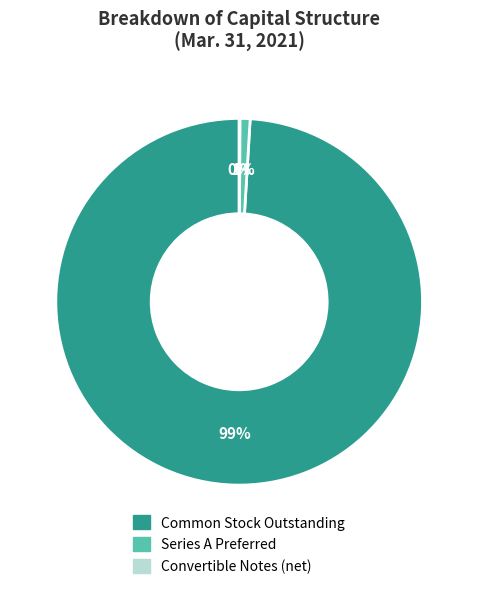

To the nearest percent, what is the difference between the largest and smallest slice percentages?

99%